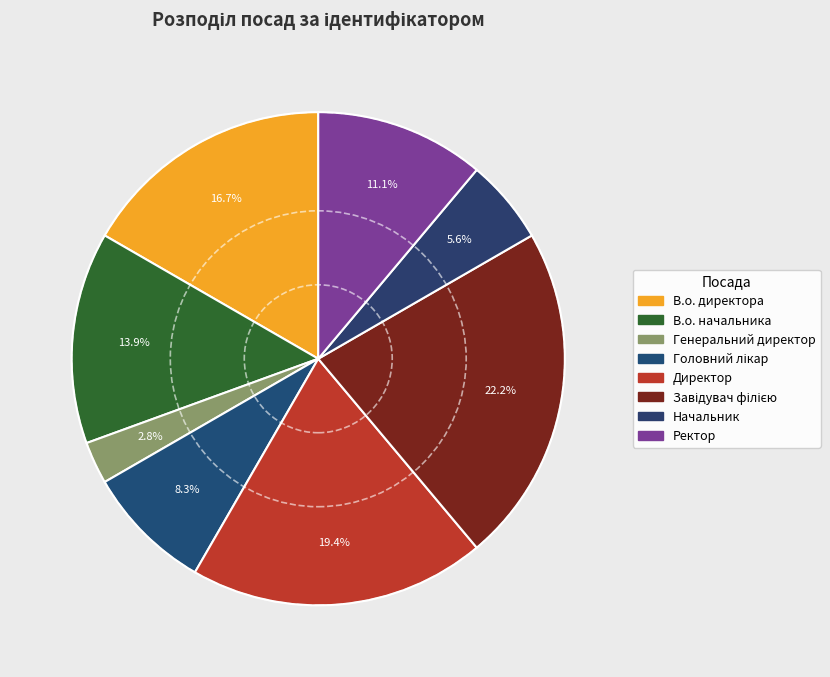

What is the ratio of the value at Ректор to the value at Завідувач філією?

0.5